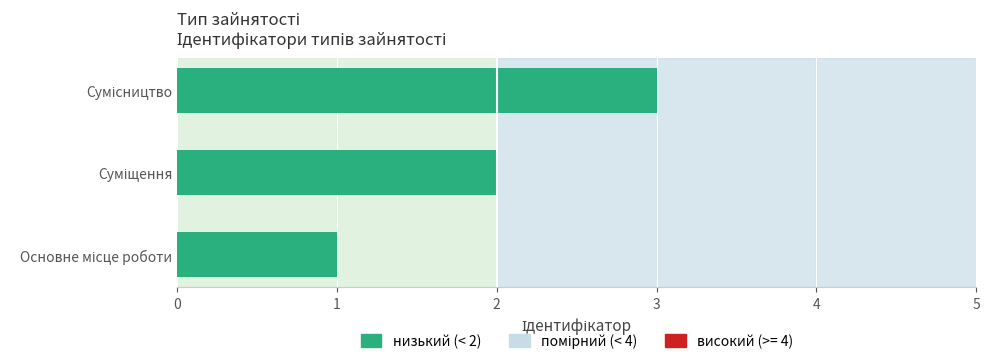

What is the greatest value displayed?

3